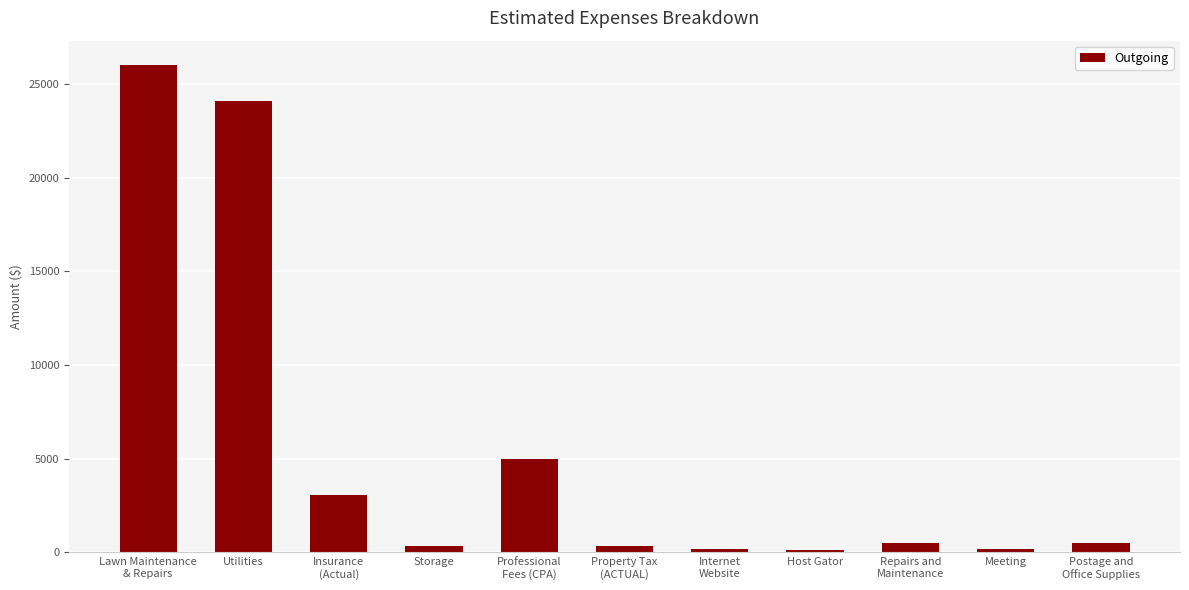

How many distinct data groups are displayed?

1